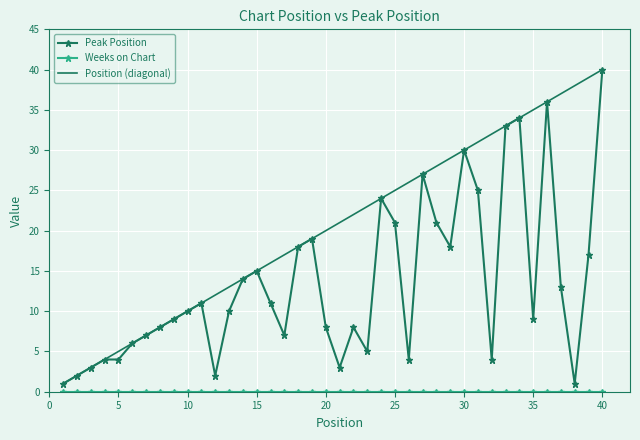

What is the maximum value shown in the chart?

40